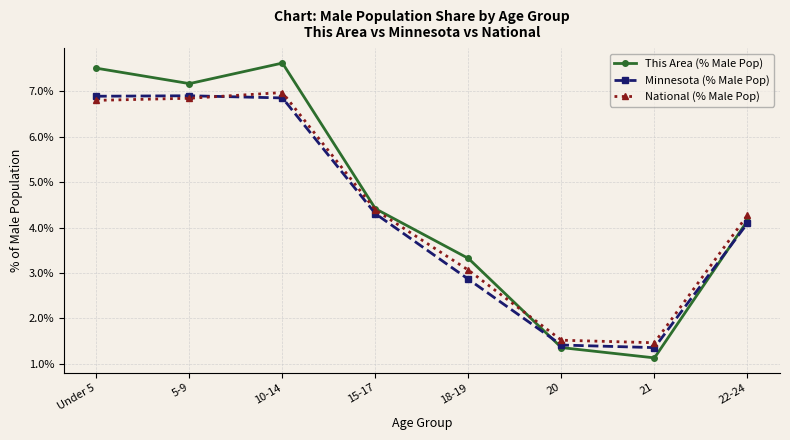

Reading left to right, transcribe all the data shown in this chart.

This Area (% Male Pop): Under 5=7.5	5-9=7.2	10-14=7.6	15-17=4.4	18-19=3.3	20=1.4	21=1.1	22-24=4.1
Minnesota (% Male Pop): Under 5=6.9	5-9=6.9	10-14=6.9	15-17=4.3	18-19=2.9	20=1.4	21=1.4	22-24=4.1
National (% Male Pop): Under 5=6.8	5-9=6.8	10-14=7.0	15-17=4.4	18-19=3.1	20=1.5	21=1.5	22-24=4.3